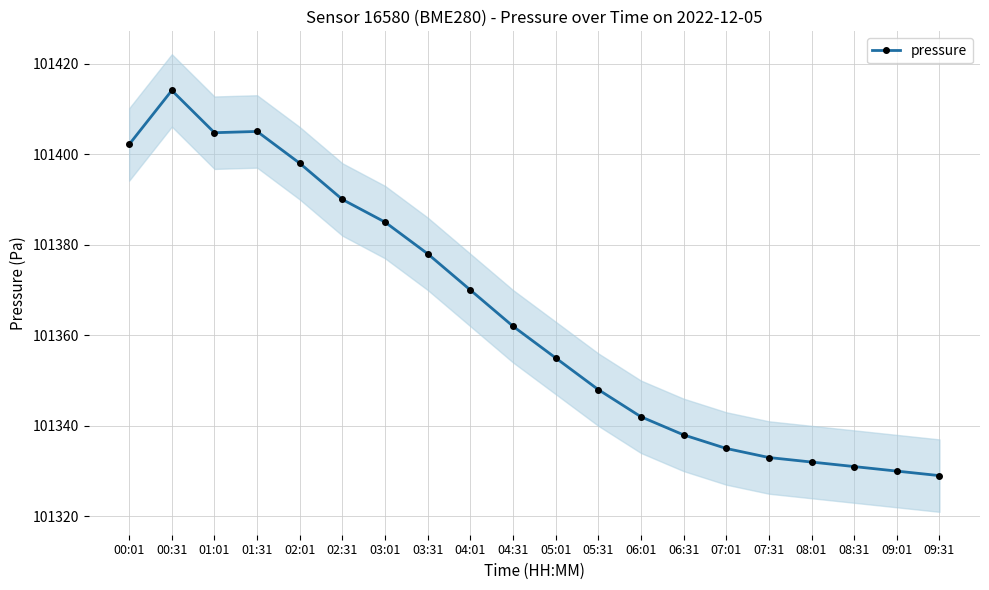

What is the difference between the values at 05:01 and 03:01?

30.0